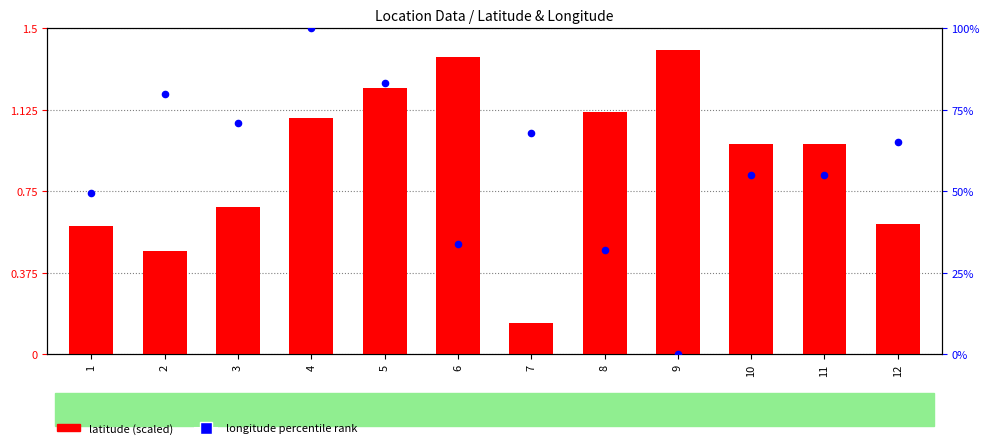

At which category is the sum across all series the highest?

4